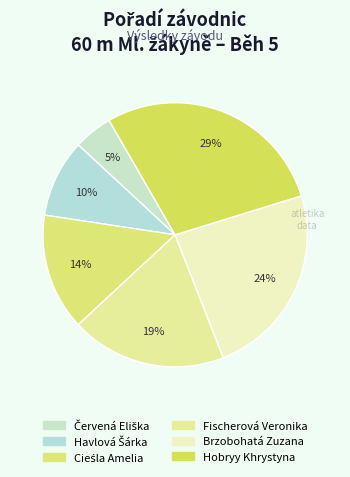

To the nearest percent, what is the average slice percentage?

17%